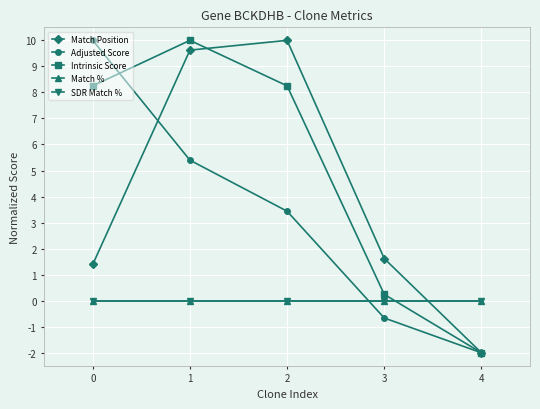

How many times do SDR Match % and Match Position cross each other?

1